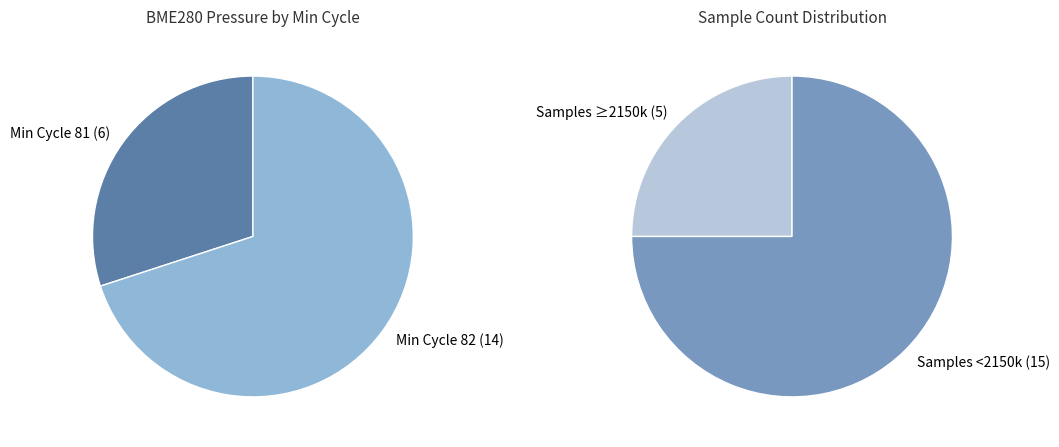

Is 00:28 the majority of the pie?

No